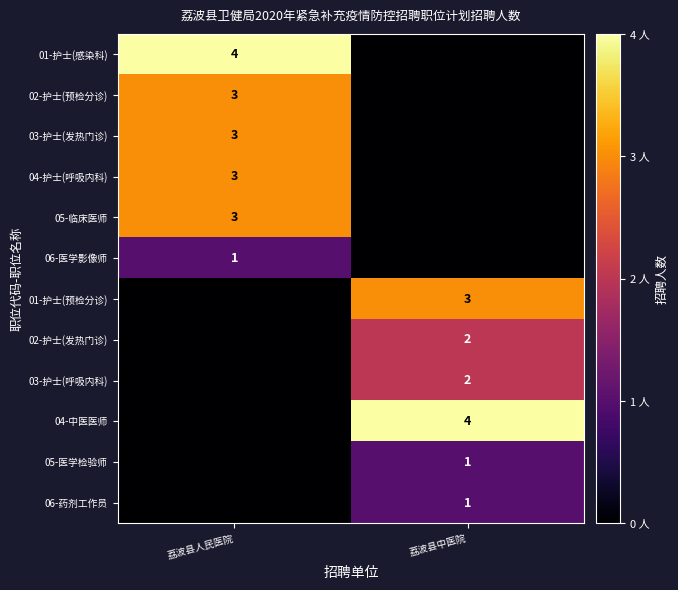

Is it true that 06-医学影像师 equals 1 at 荔波县人民医院?

True